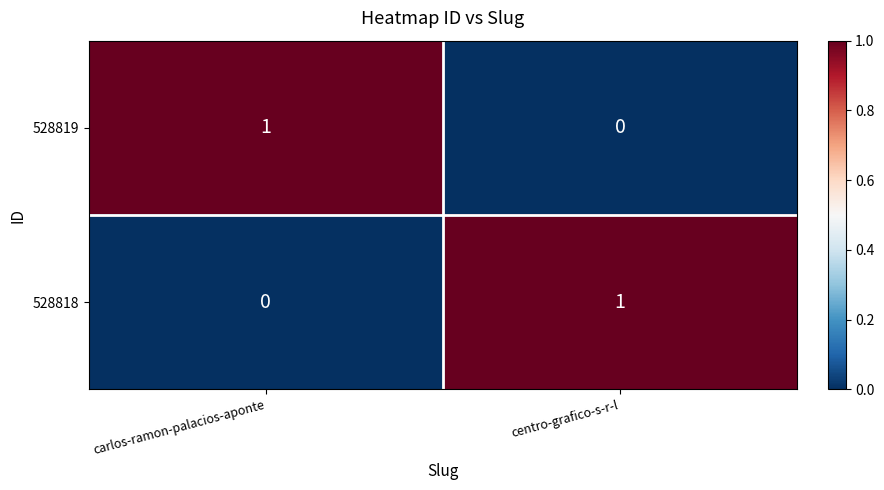

List the labels in order of 528819 value, largest first.

carlos-ramon-palacios-aponte, centro-grafico-s-r-l